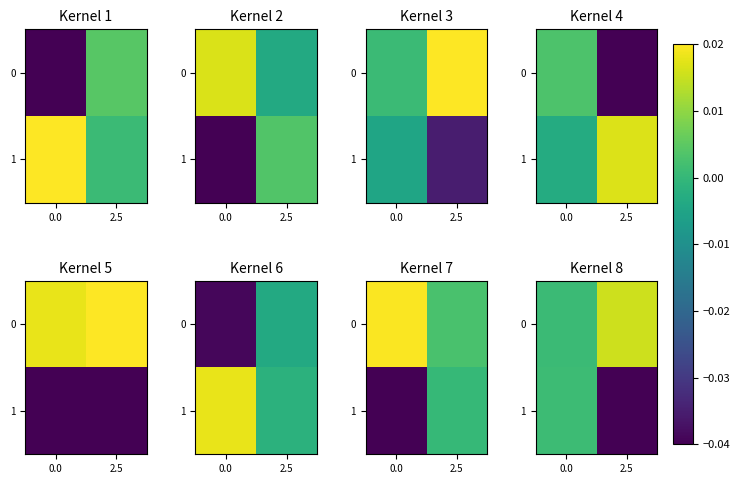

Is the value of 0 at 0.0 greater than the value of 1 at 2.5?

Yes